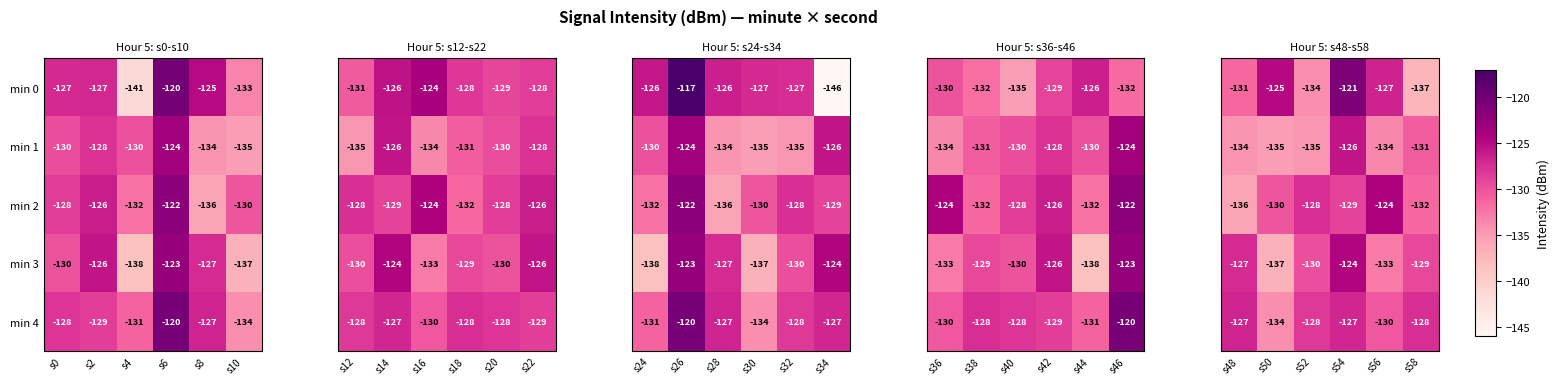

The value of min 4 at s2 is -129. True or false?

True